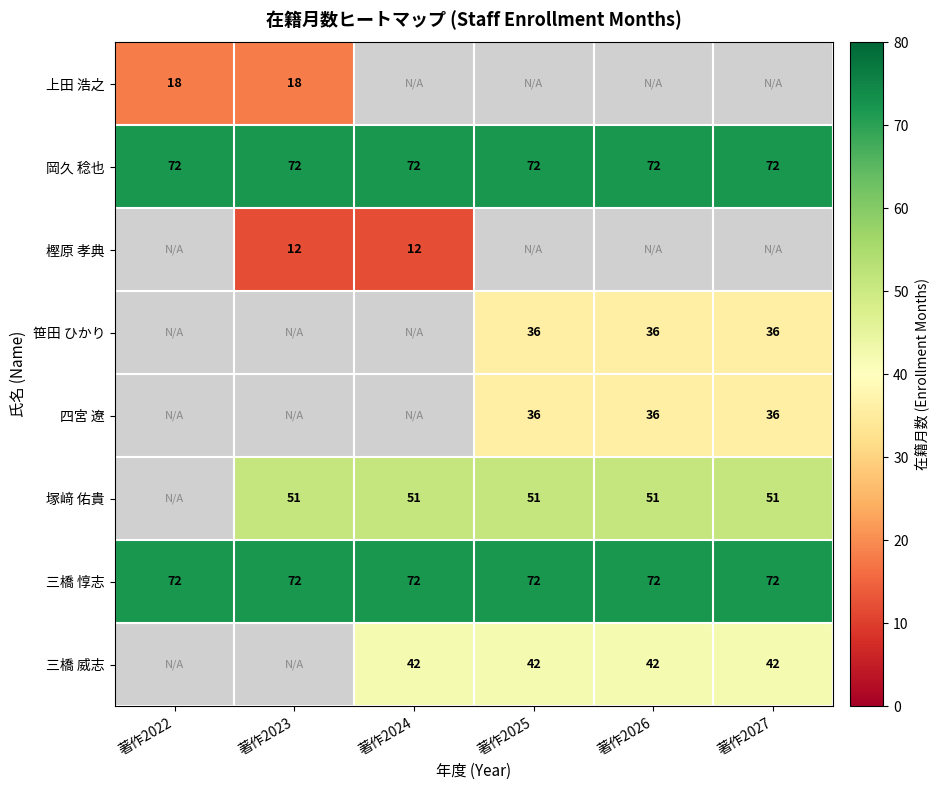

True or false: 塚﨑 佑貴 has a value of 67.7 at 著作2025.

False